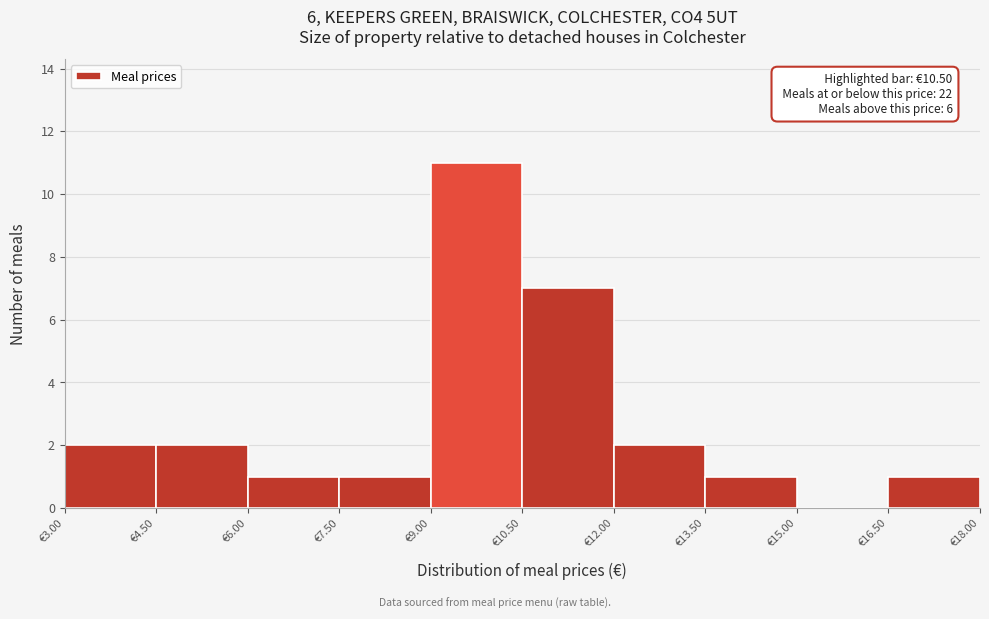

Which range on the x-axis has the tallest bar?

9.0 to 10.5